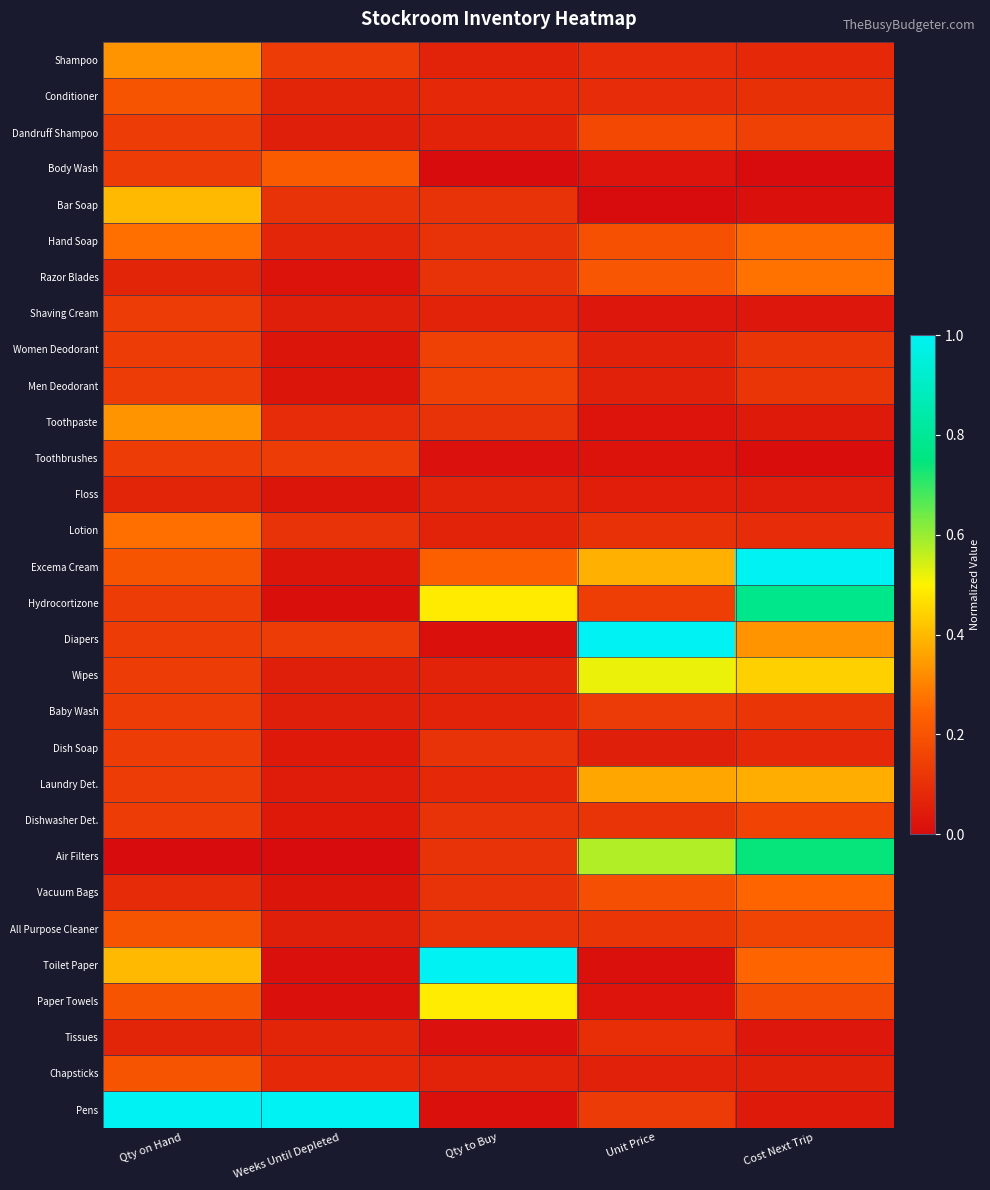

Rank the series by their maximum value, from lowest to highest.

Floss, Tissues, Shaving Cream, Toothbrushes, Baby Wash, Dish Soap, Women Deodorant, Men Deodorant, Dishwasher Det., Dandruff Shampoo, Conditioner, All Purpose Cleaner, Chapsticks, Body Wash, Vacuum Bags, Hand Soap, Lotion, Razor Blades, Shampoo, Toothpaste, Laundry Det., Bar Soap, Paper Towels, Wipes, Air Filters, Hydrocortizone, Excema Cream, Diapers, Toilet Paper, Pens